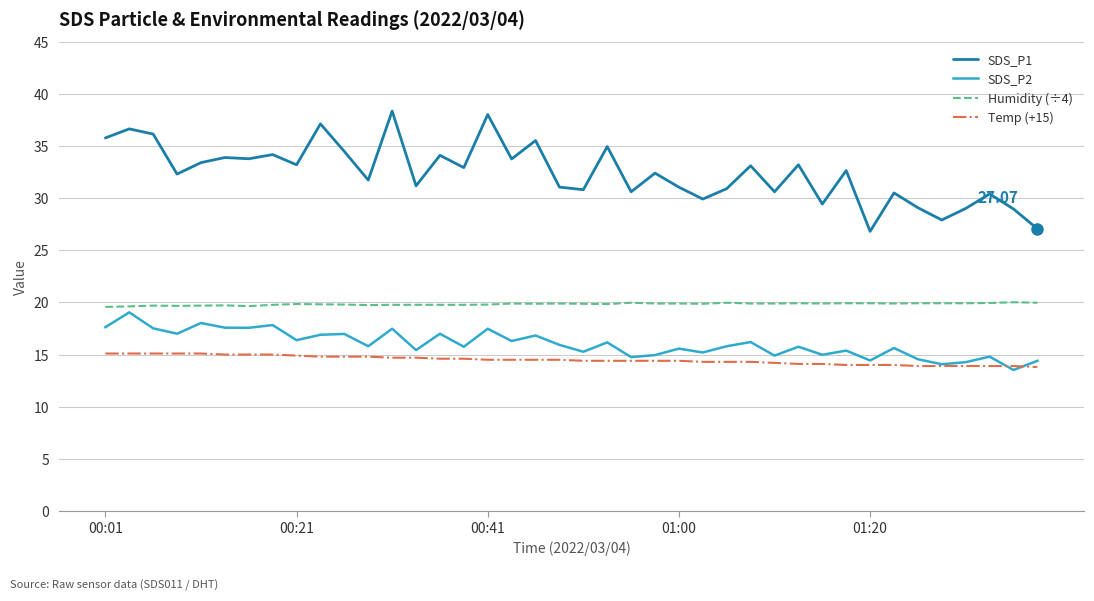

True or false: Humidity (÷4) and Temp (+15) cross at least once.

False